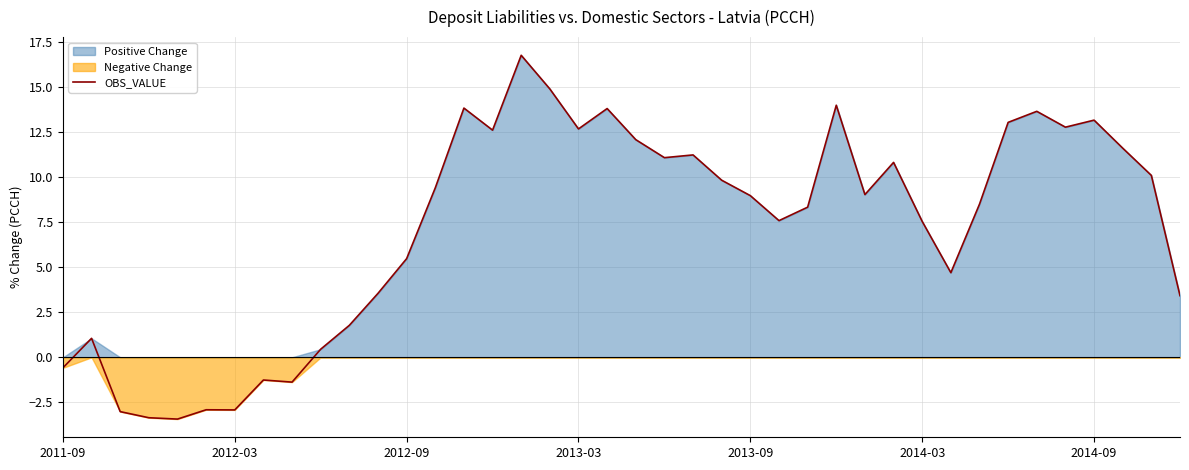

Approximately how many times larger is the value at 14 compared to 21?

1.2